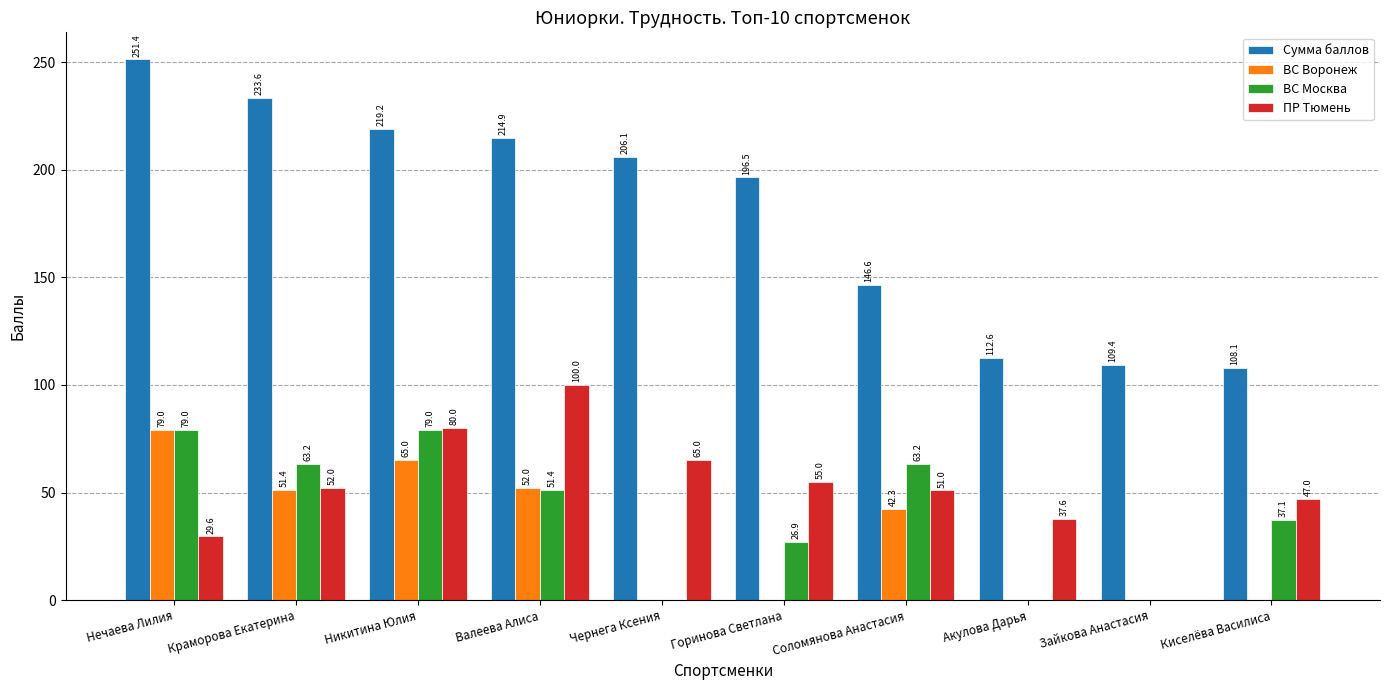

At which category is the sum across all series the highest?

Никитина Юлия